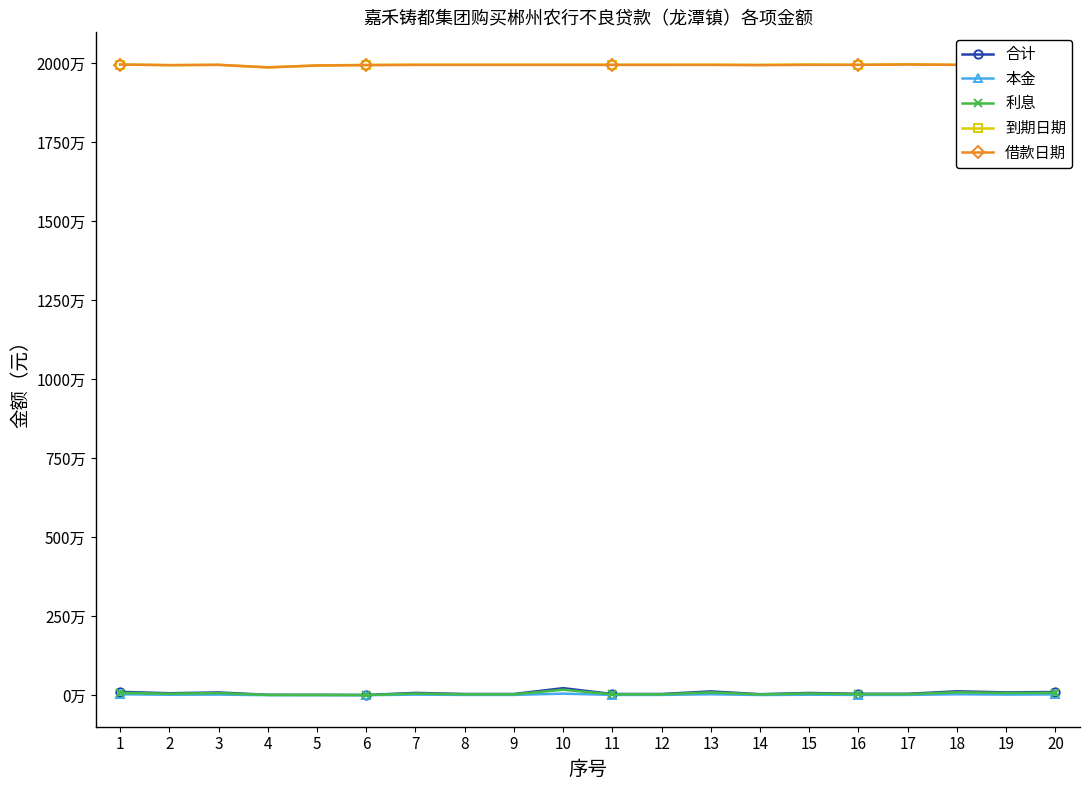

True or false: 合计 and 借款日期 intersect in this chart.

False